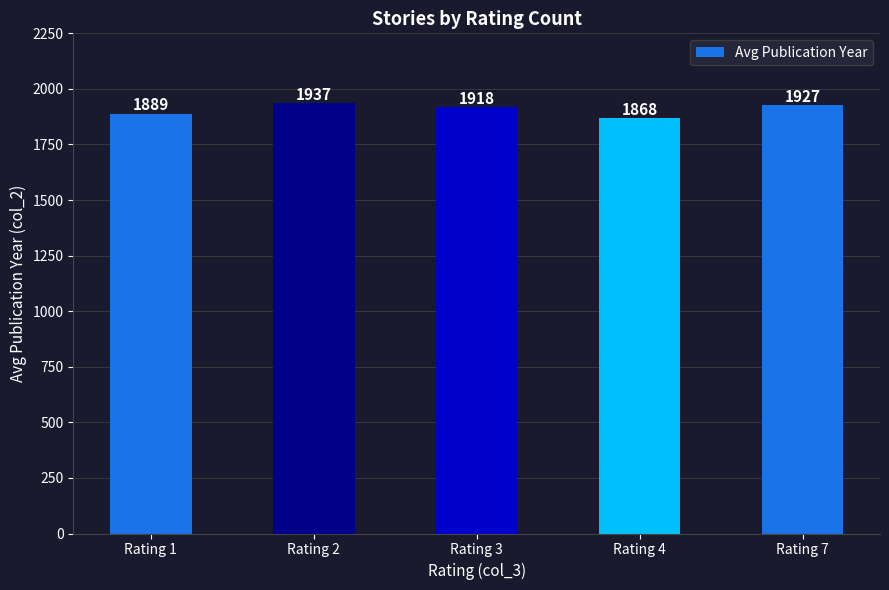

Rank the categories by value from highest to lowest.

Rating 2, Rating 7, Rating 3, Rating 1, Rating 4